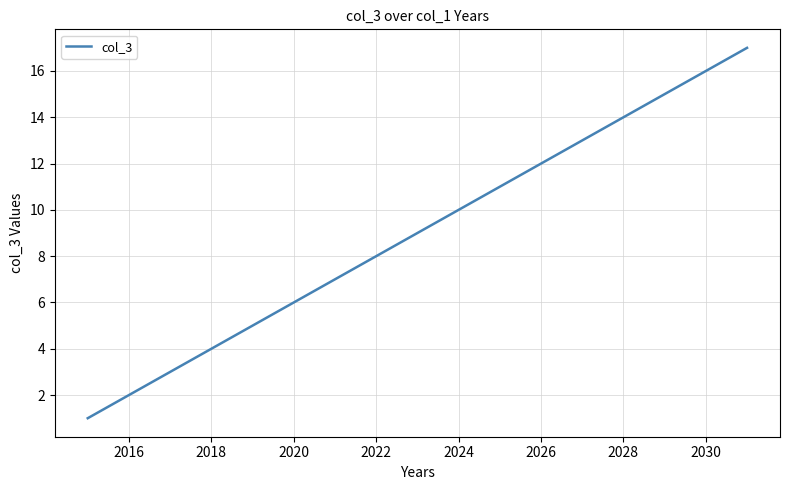

Reading left to right, list all the values displayed in this chart.

1	2	3	4	5	6	7	8	9	10	11	12	13	14	15	16	17